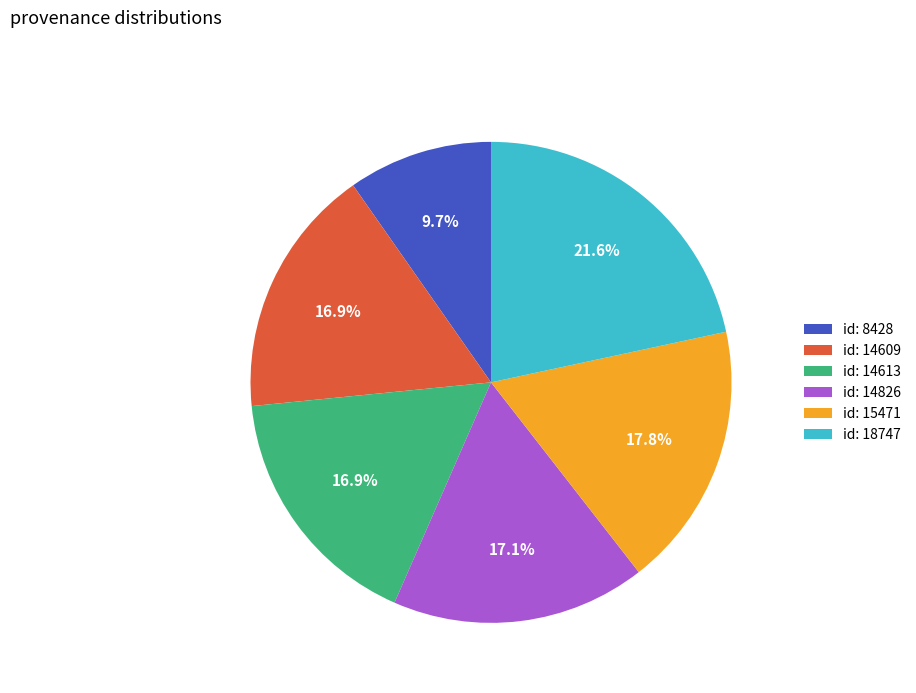

Which category has the smallest portion of the pie?

id: 8428